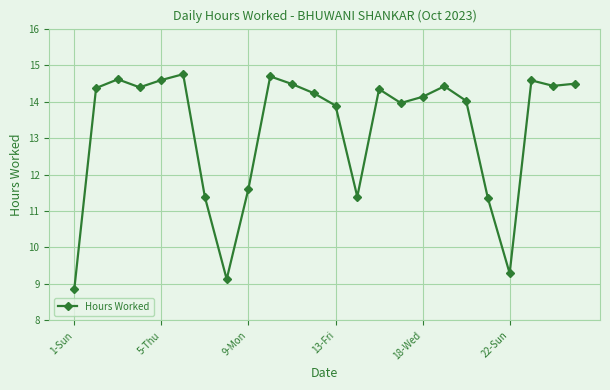

What is the smallest value displayed?

8.9